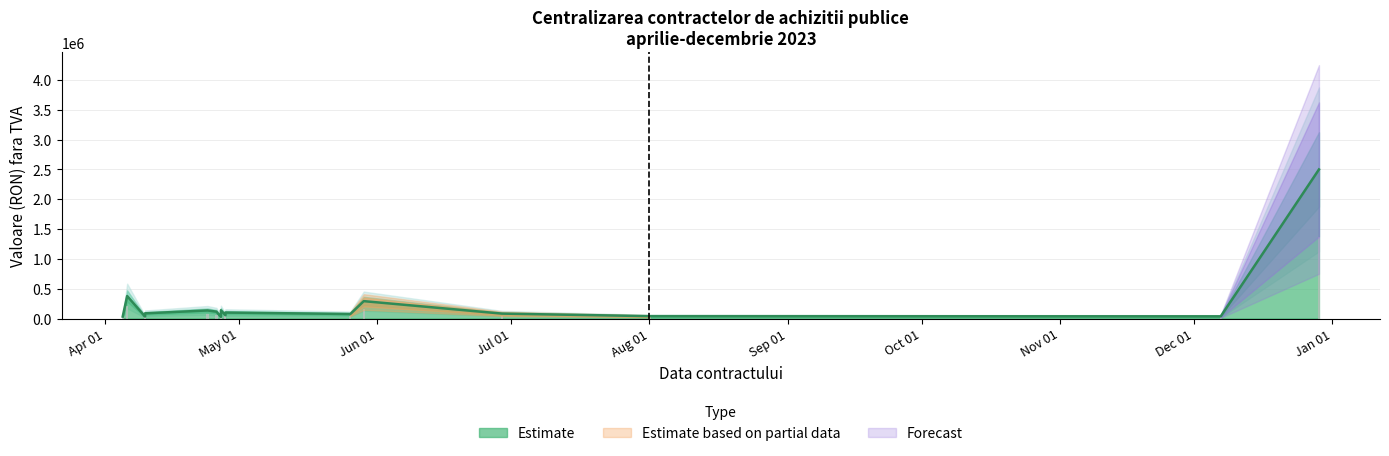

Reading left to right, list all the values displayed in this chart.

31989.2	376965.0	33220.0	86805.1	135300.0	115095.6	26596.7	138400.0	56448.0	100000.0	75290.8	291289.9	82003.0	39500.0	36360.0	2500000.0